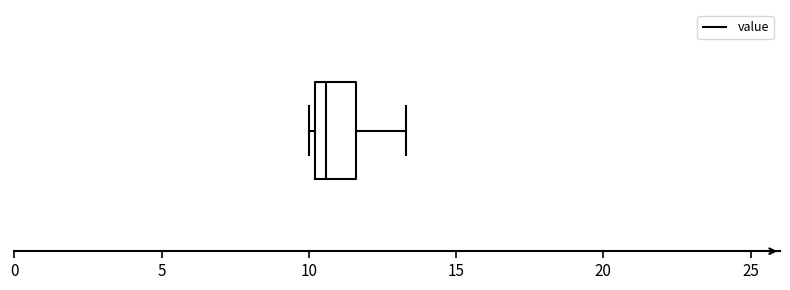

Where does the right whisker of the box end on the x-axis? The values are not printed on the chart, so give them approximately, as read against the axis.

13.5